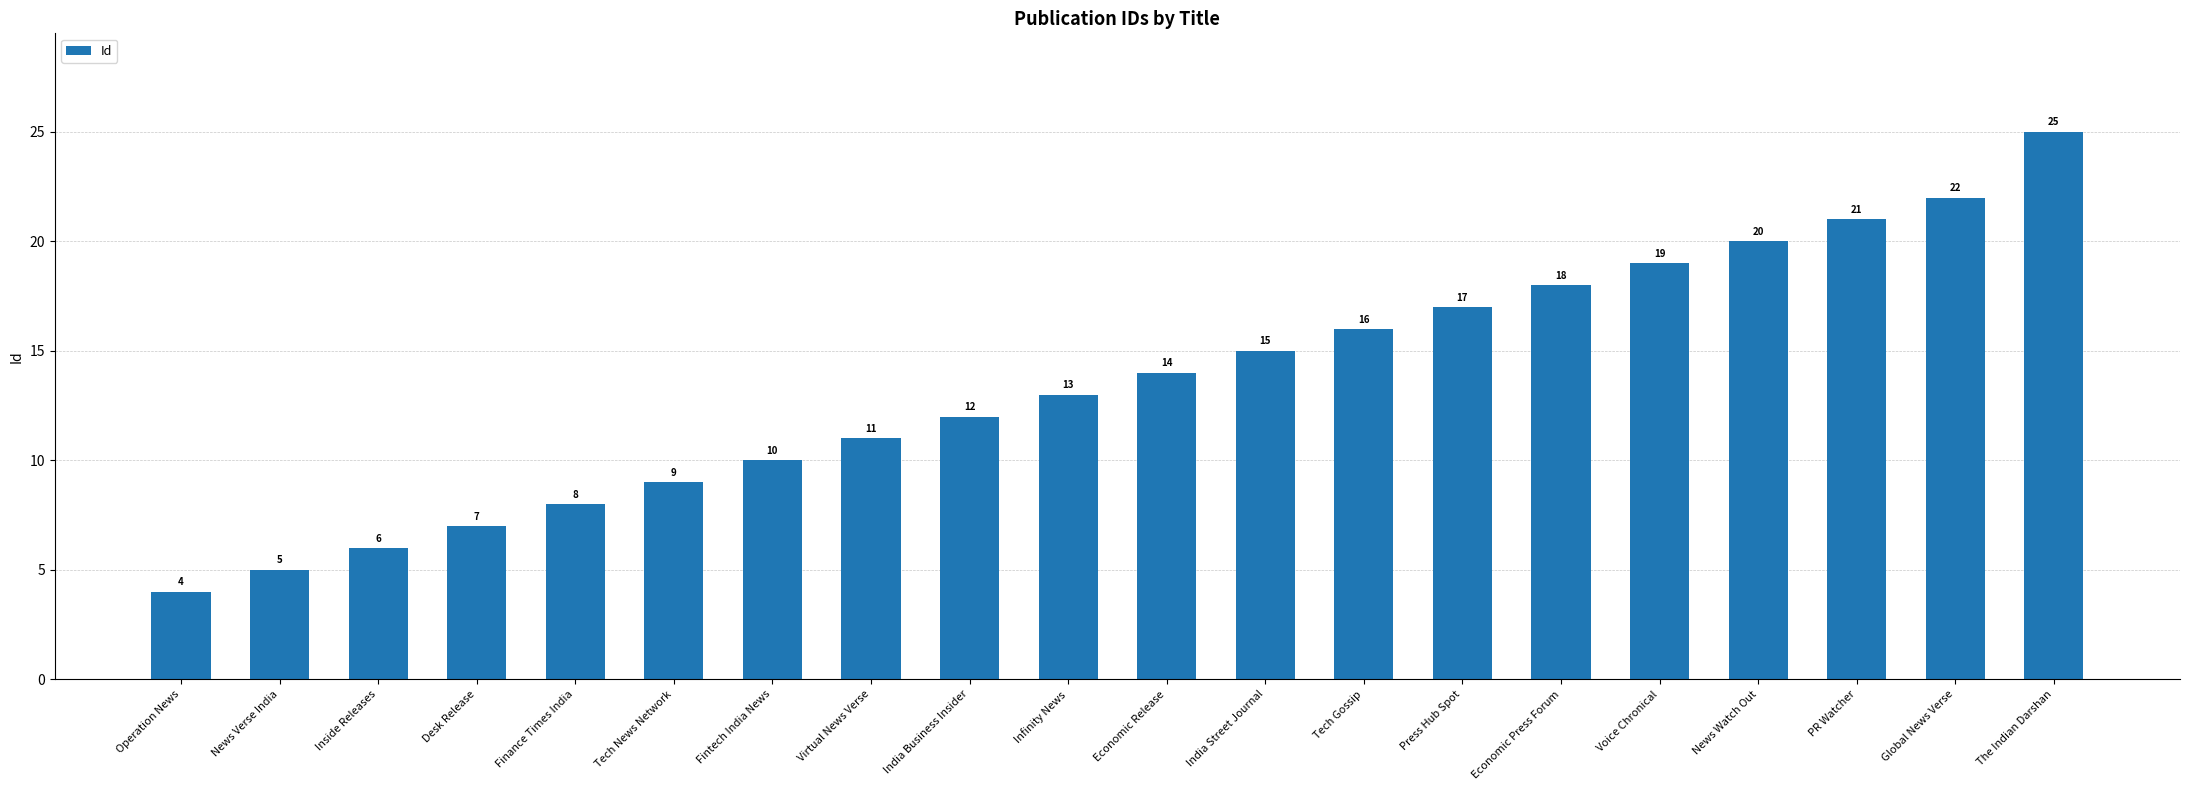

List the labels in order of value, largest first.

The Indian Darshan, Global News Verse, PR Watcher, News Watch Out, Voice Chronical, Economic Press Forum, Press Hub Spot, Tech Gossip, India Street Journal, Economic Release, Infinity News, India Business Insider, Virtual News Verse, Fintech India News, Tech News Network, Finance Times India, Desk Release, Inside Releases, News Verse India, Operation News